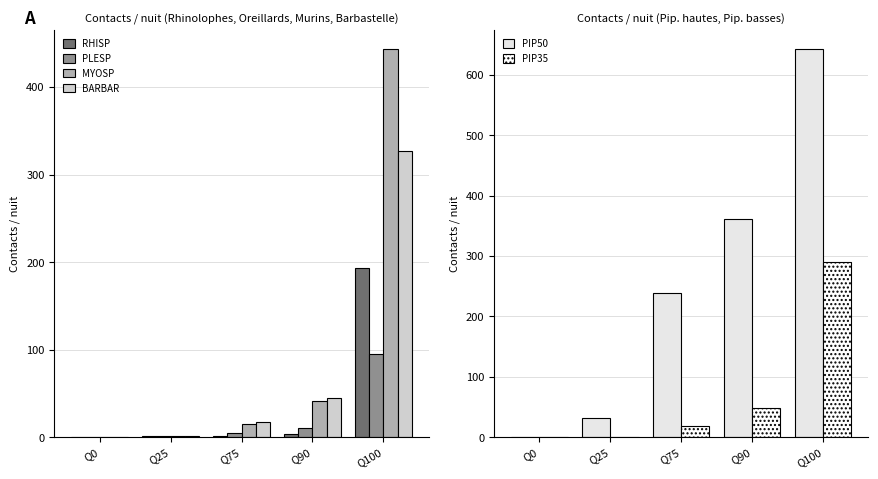

What is the difference between the maximum and minimum values in the PLESP series?

95.0